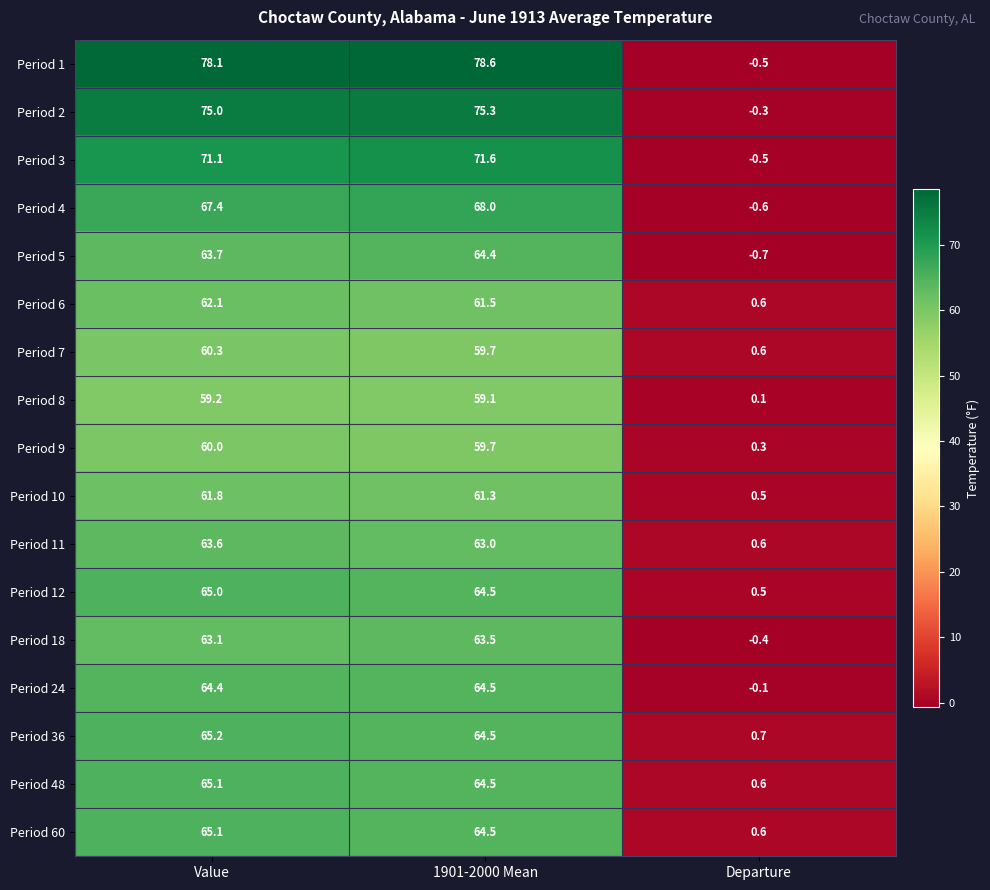

What is the highest value of the Period 6 series?

62.1